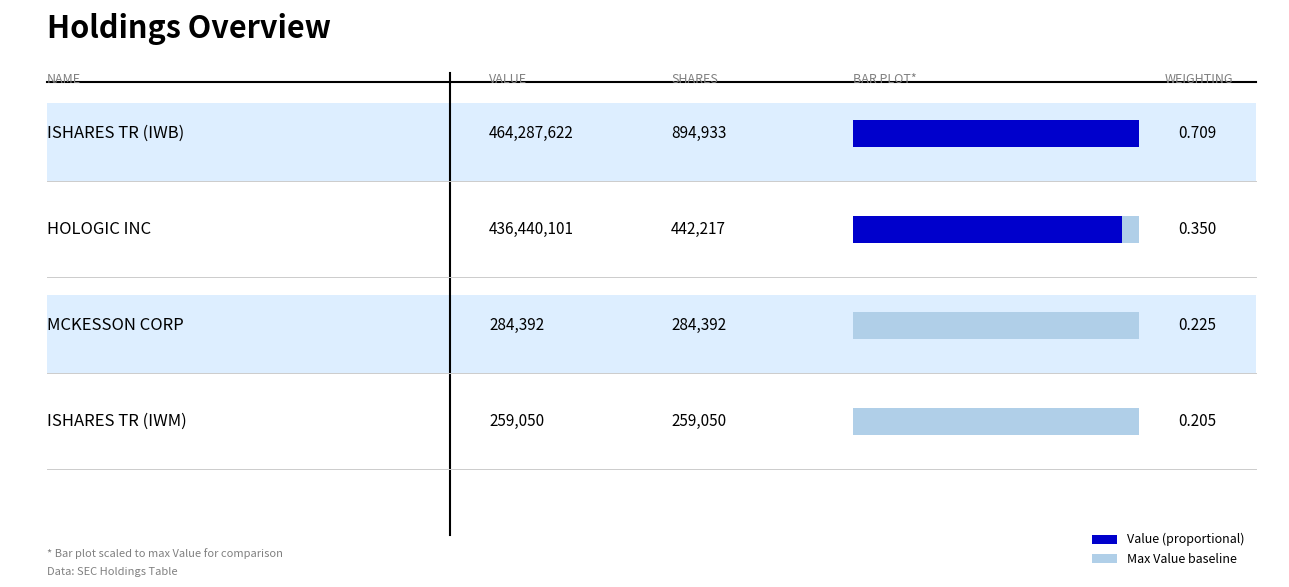

What is the label of the 4th bar from the left?

ISHARES TR (IWM)